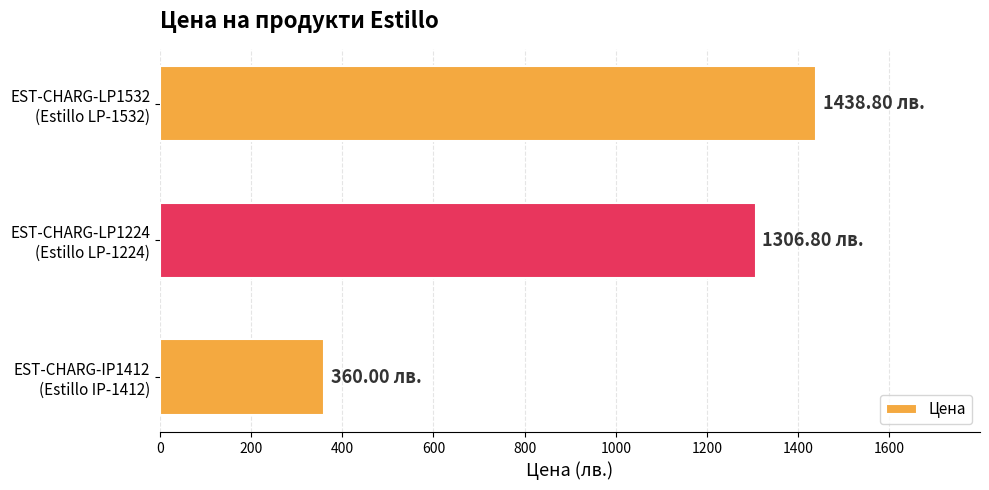

What is the difference between the second highest and minimum values?

946.8